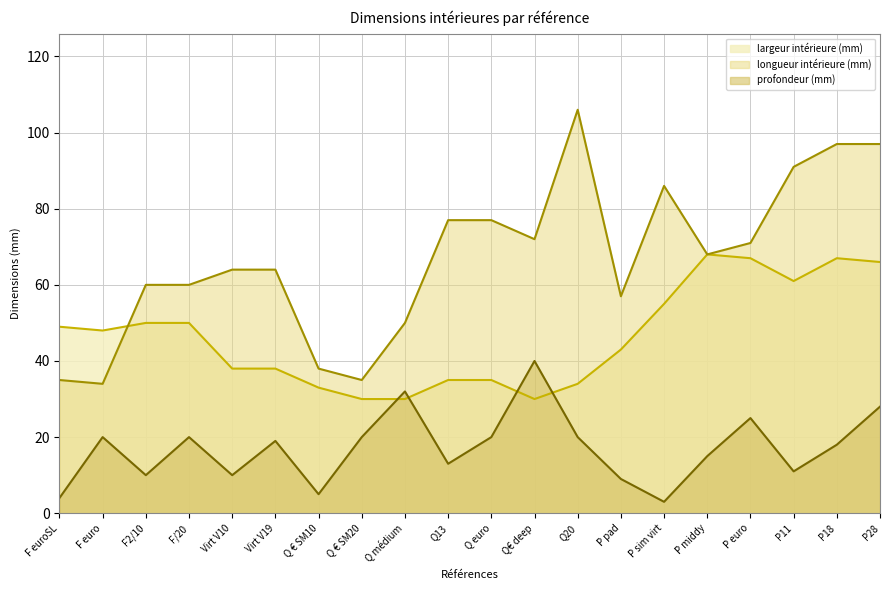

At which label does largeur intérieure (mm) first exceed 48?

F euroSL